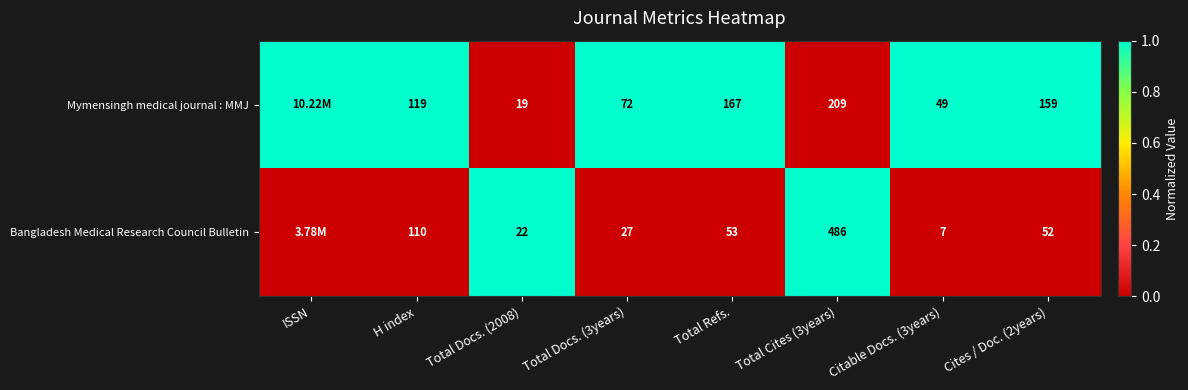

What is the spread (max minus min) of values at ISSN?

1